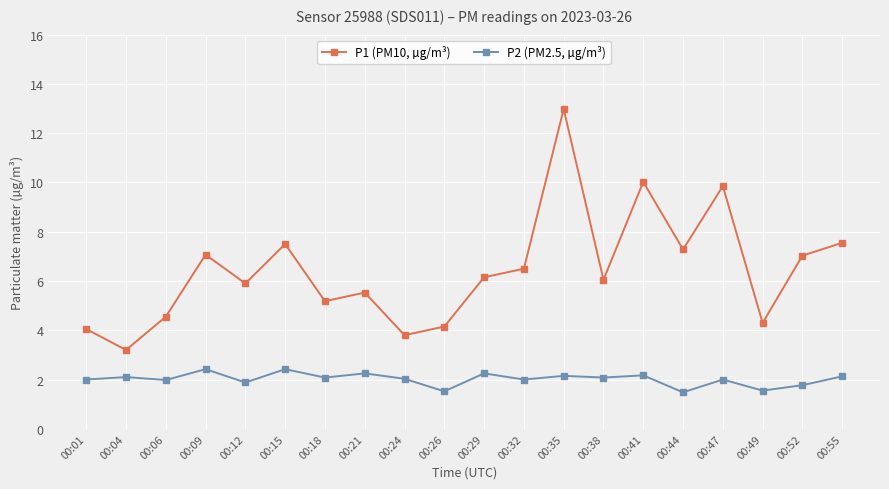

What is the maximum value for P2 (PM2.5, µg/m³)?

2.4